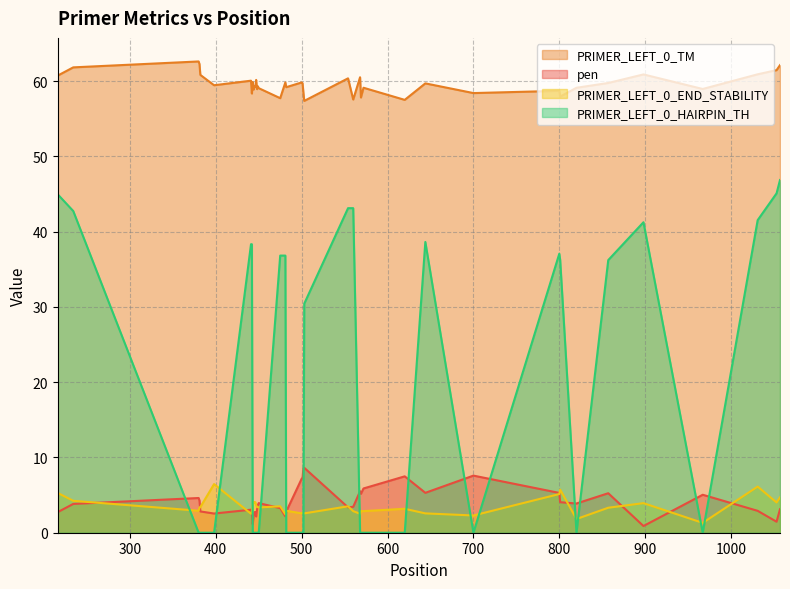

At how many categories does at least one series exceed 17?

40